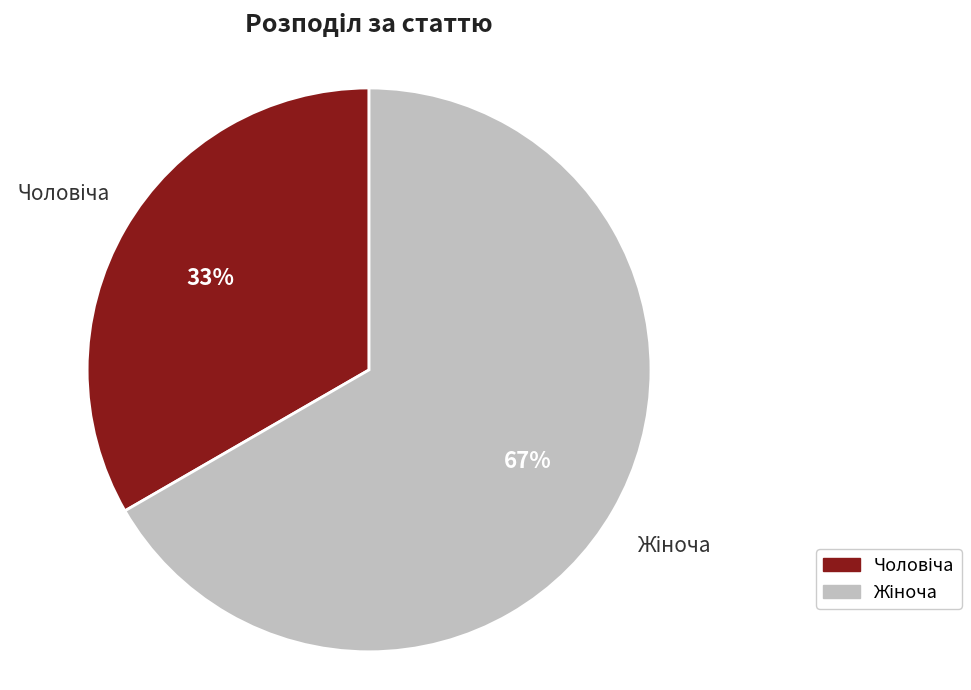

Is there a majority slice in this chart?

Yes